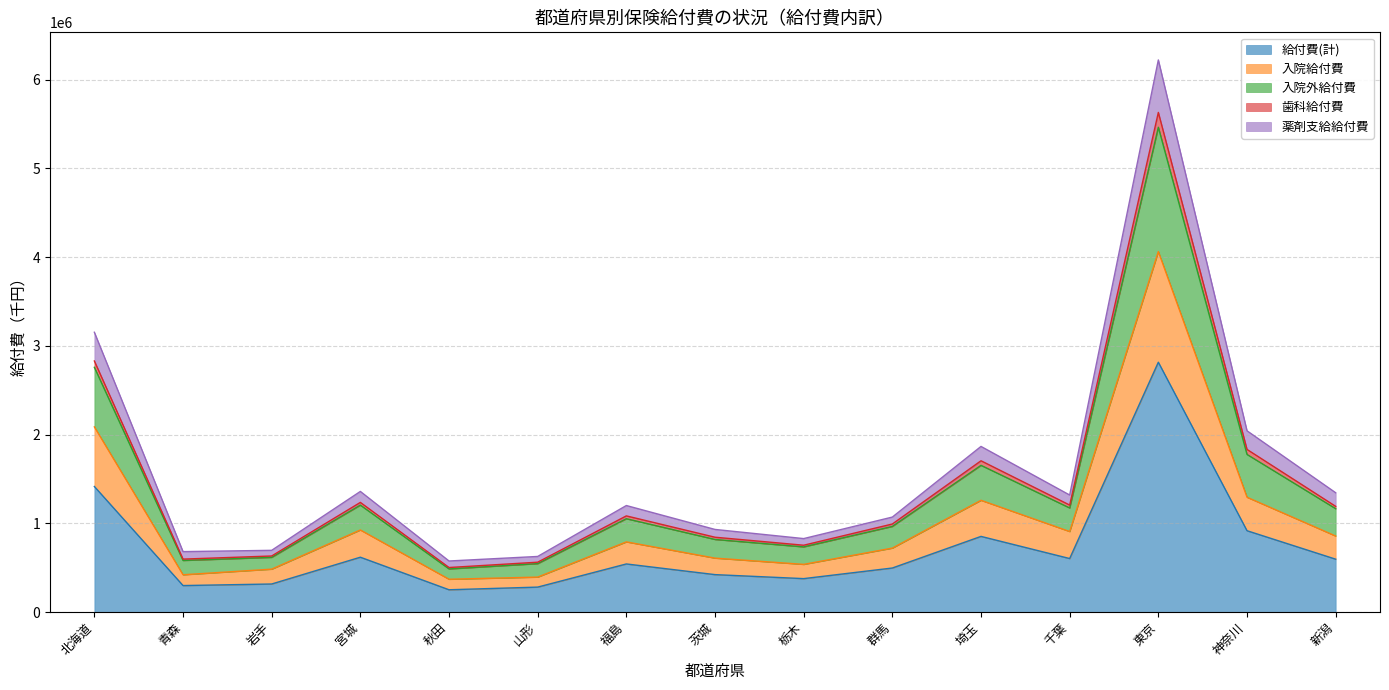

The 入院外給付費 series shows 2042819.1 at 宮城. True or false?

False